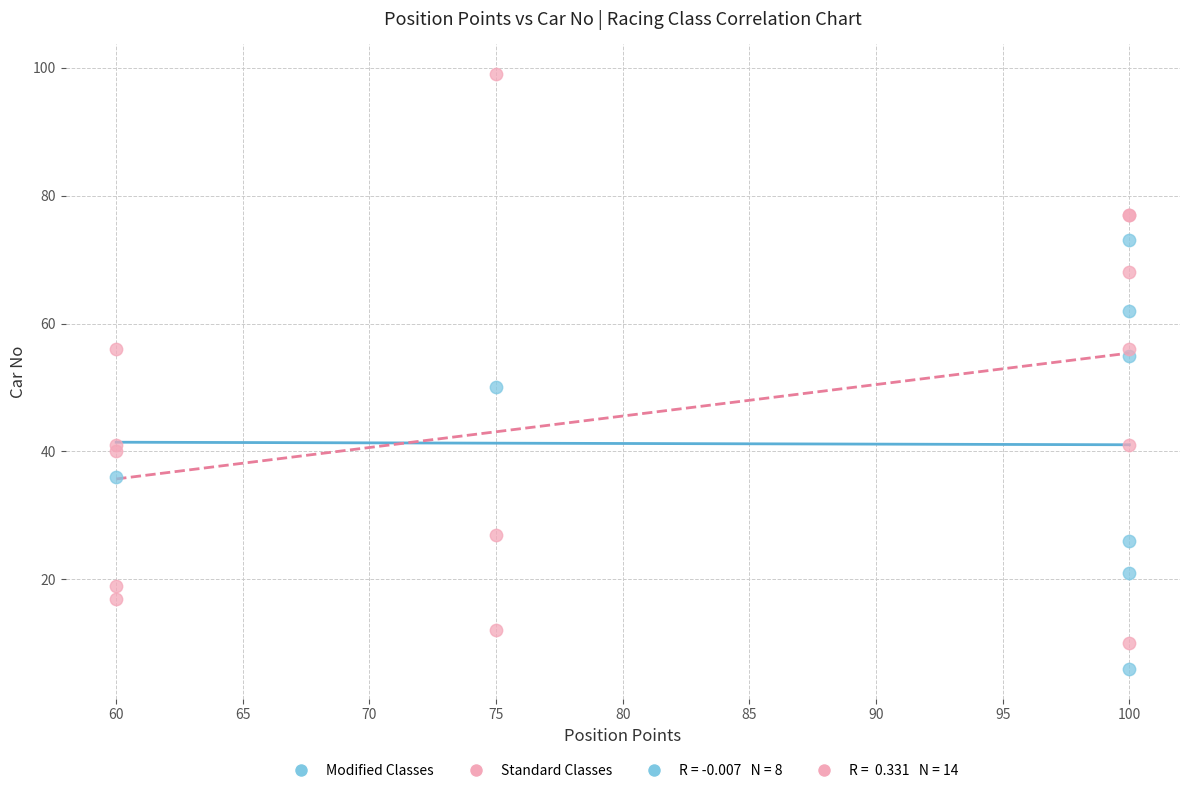

Which series contains the highest Y value?

Standard Classes